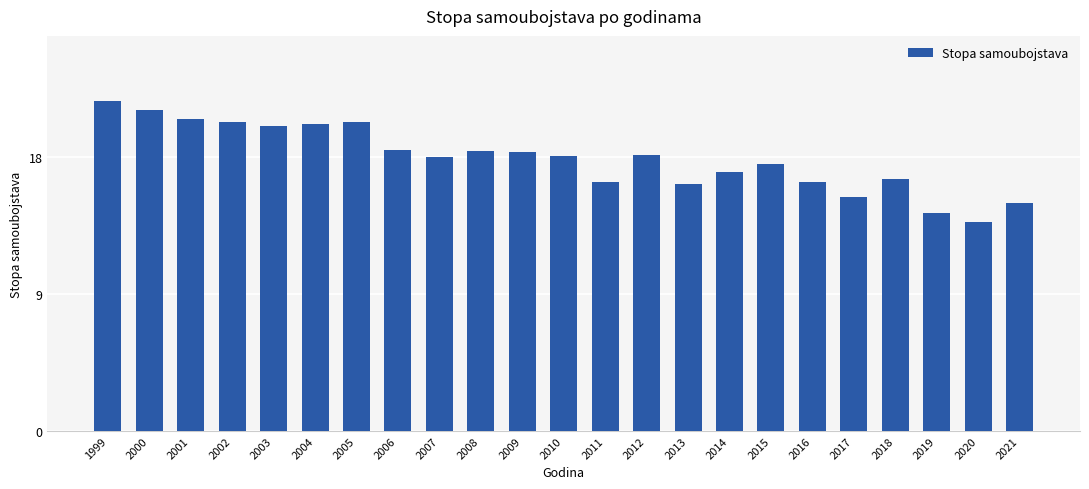

The chart shows a value of 18.1 at 2010. True or false?

True